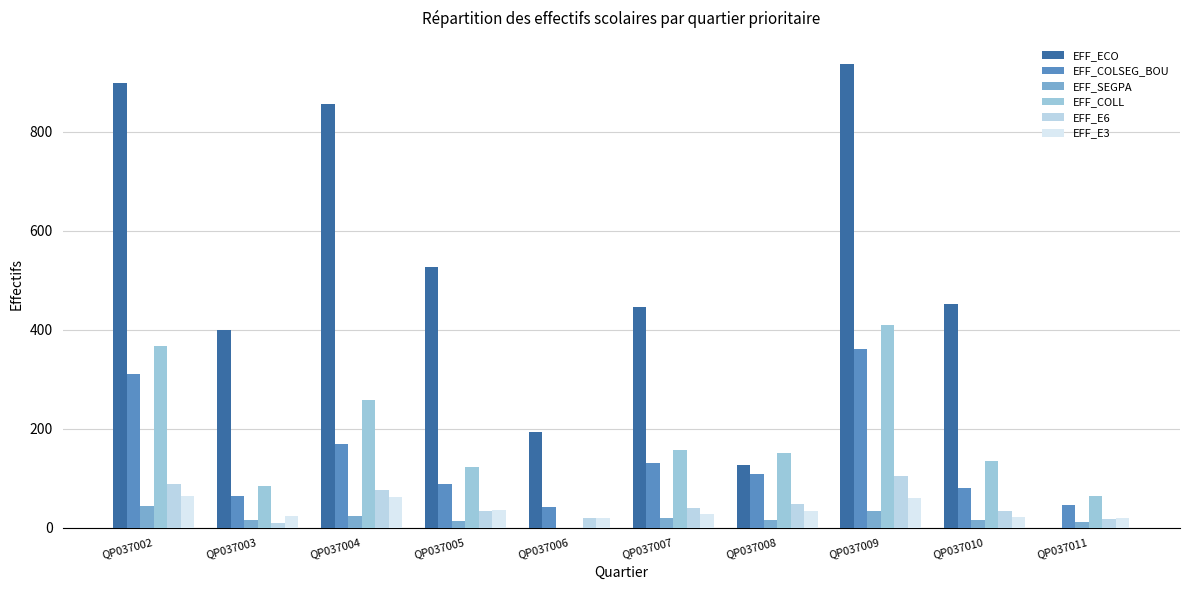

What is the difference between the maximum and minimum values in the EFF_ECO series?

937